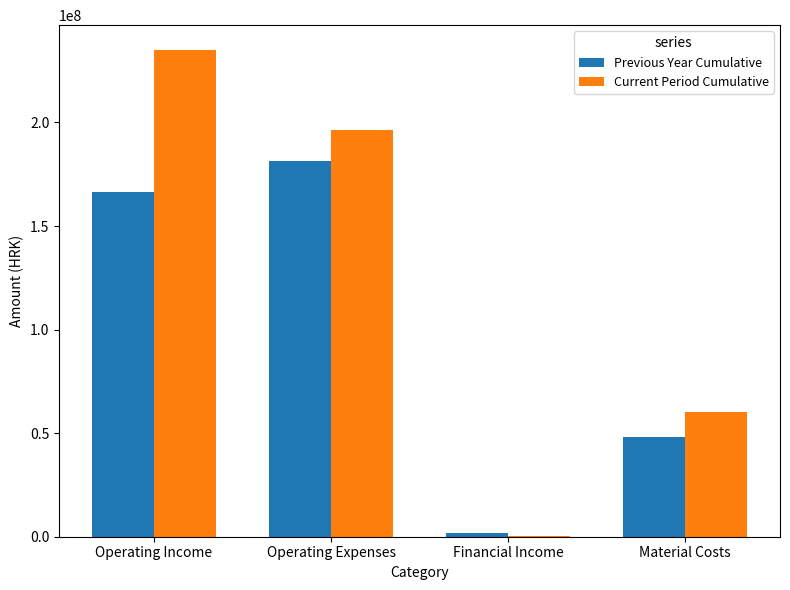

What is the sum of all Previous Year Cumulative values?

397842698